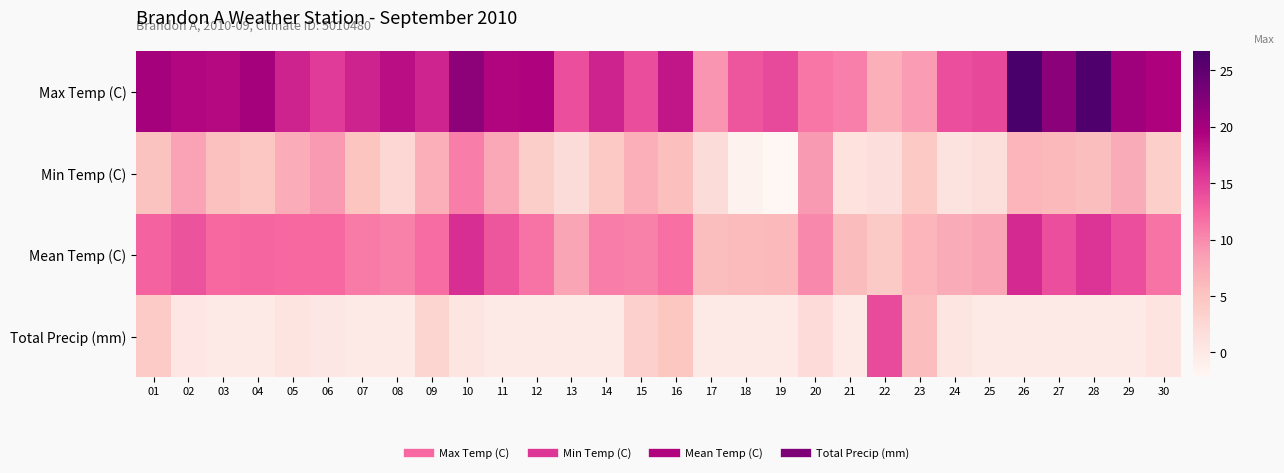

What is the smallest value displayed?

-2.2